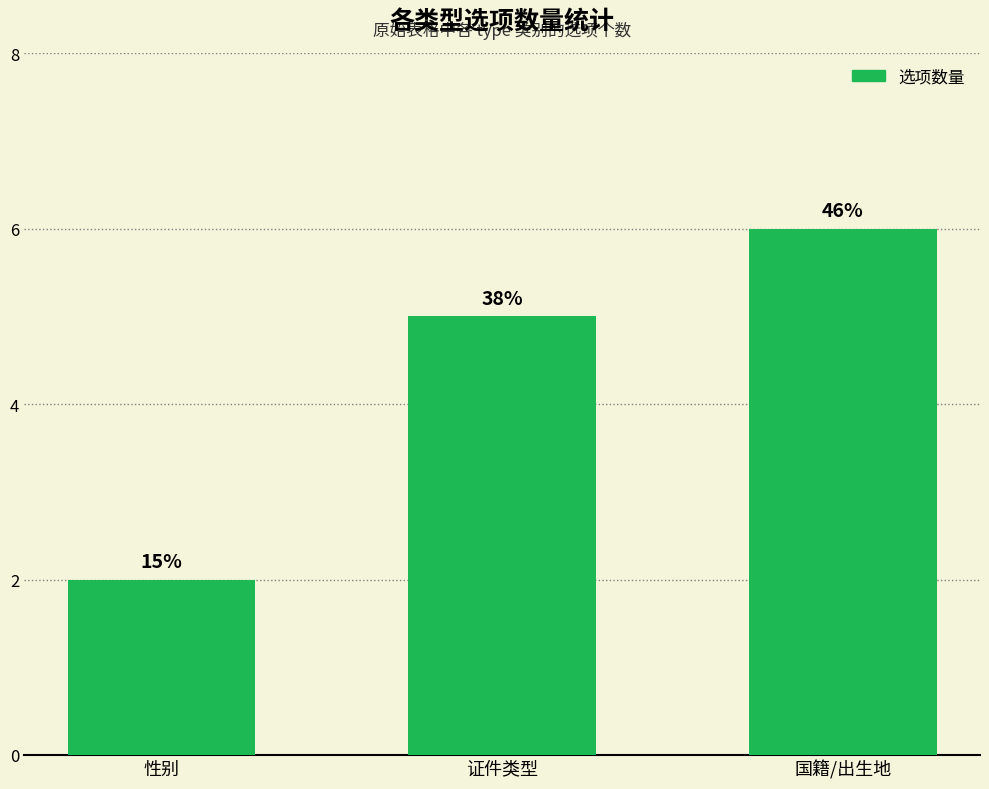

How many bars are there in total?

3